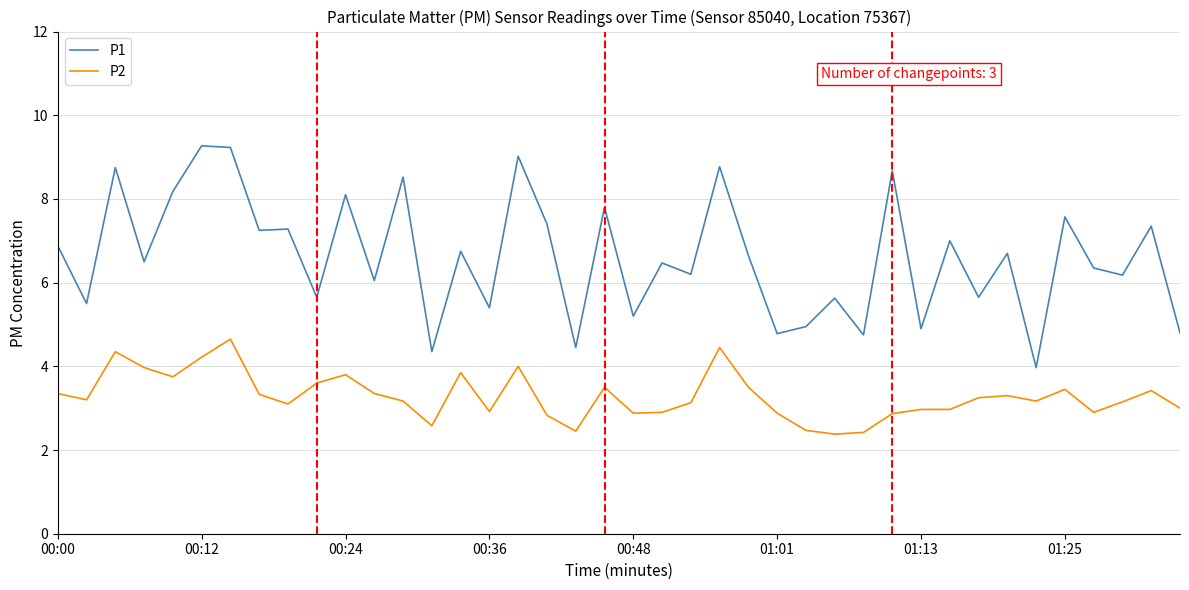

True or false: P1 has more than 2 points higher than both neighbors.

True